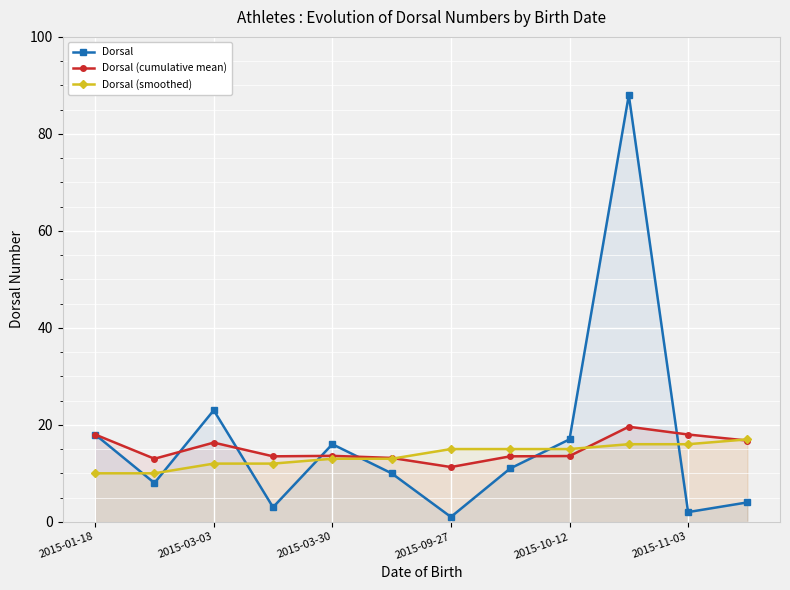

What is the difference between the maximum and minimum values in the Dorsal series?

87.0